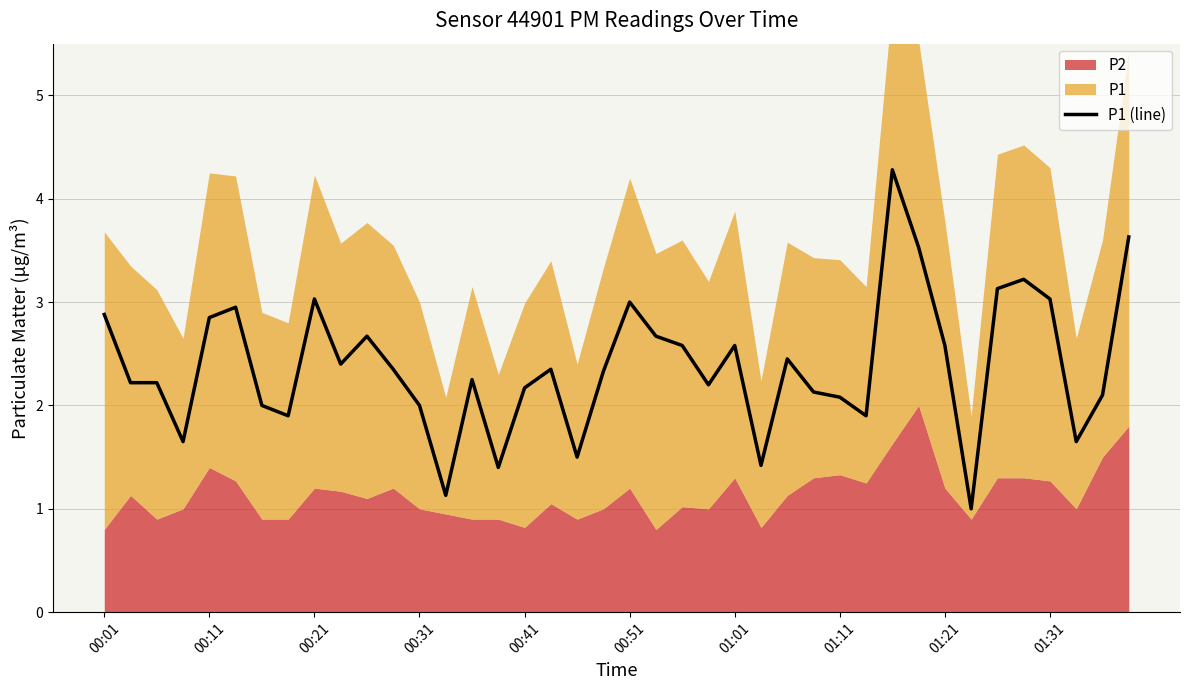

What is the difference between the values at 27 and 30?

2.2